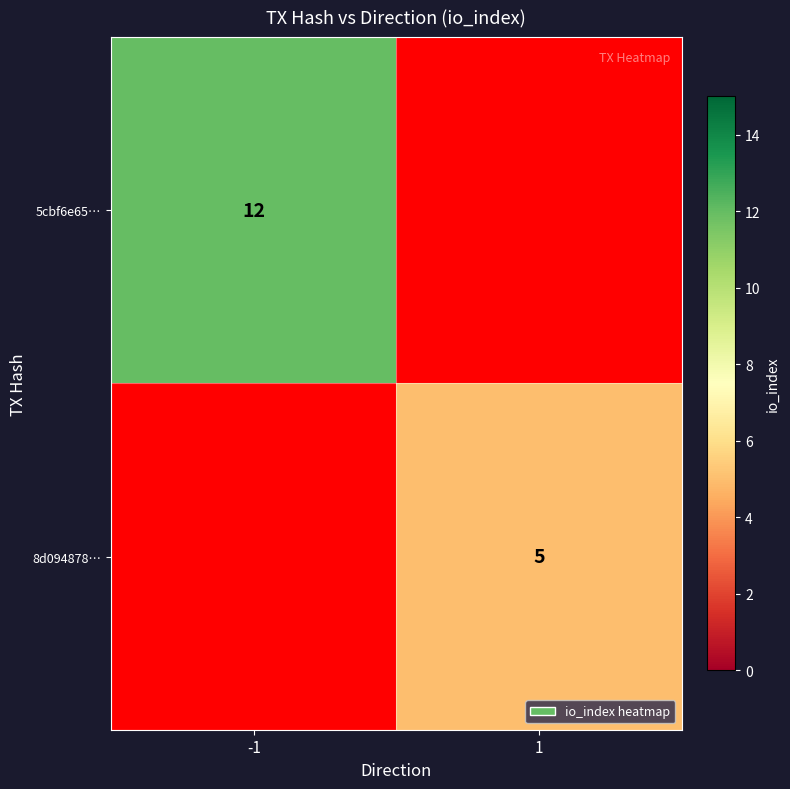

The value of 5cbf6e65… at -1 is 16. True or false?

False